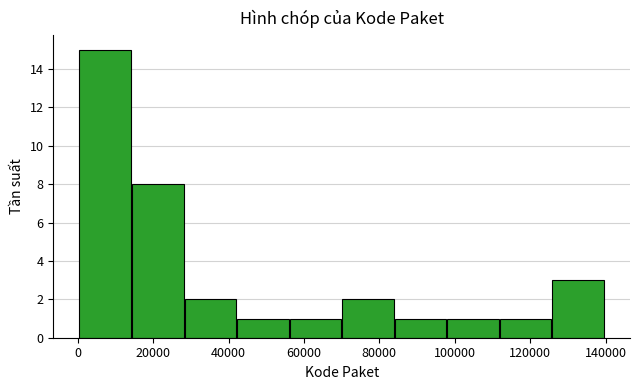

Reading left to right, list every bar in this chart as the range it spans on the x-axis followed by its height. Neither the bar edges nor the heights are printed on the chart, so give them approximately, as read against the axes.

0 to 14000: 15
14000 to 28000: 8
28000 to 42000: 2
42000 to 56000: 1
56000 to 70000: 1
70000 to 84000: 2
84000 to 98000: 1
98000 to 112000: 1
112000 to 126000: 1
126000 to 140000: 3